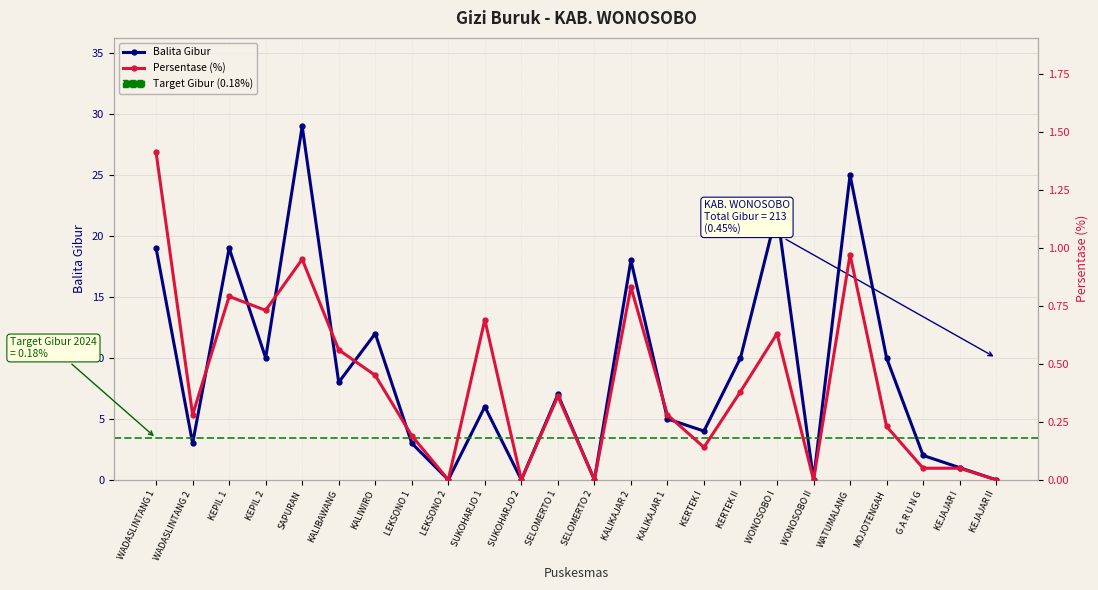

True or false: Balita Gibur has more than 1 points higher than both neighbors.

True